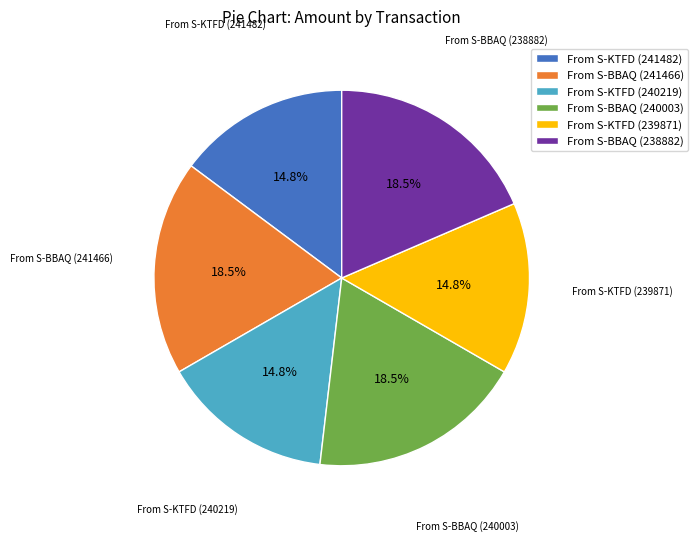

What is the total percentage of From S-KTFD (240219) and From S-KTFD (239871)?

29.6%